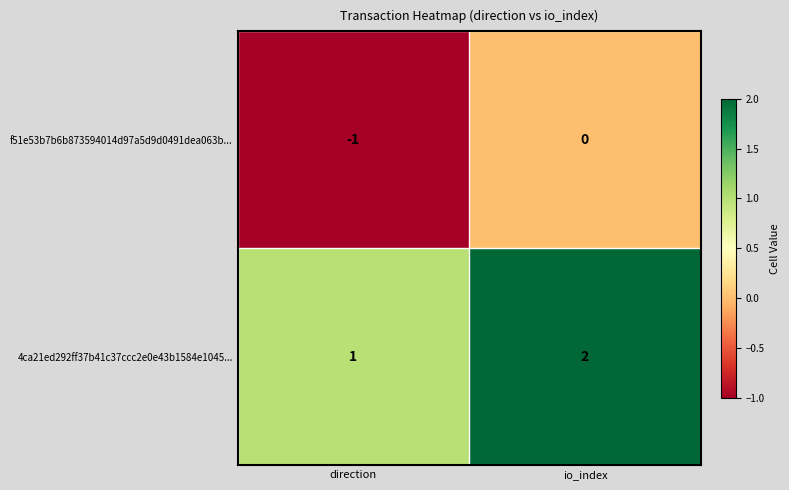

At direction, list the series in order from smallest to largest.

f51e53b7b6b873594014d97a5d9d0491dea063b..., 4ca21ed292ff37b41c37ccc2e0e43b1584e1045...